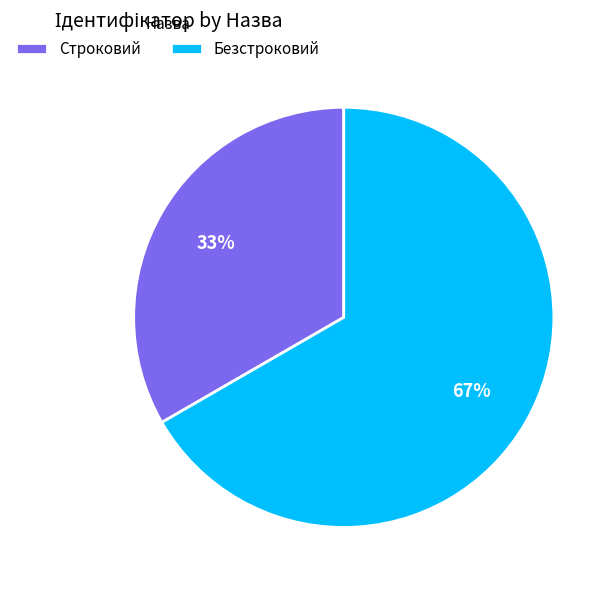

To the nearest percent, what is the combined percentage of Безстроковий and Строковий?

100%